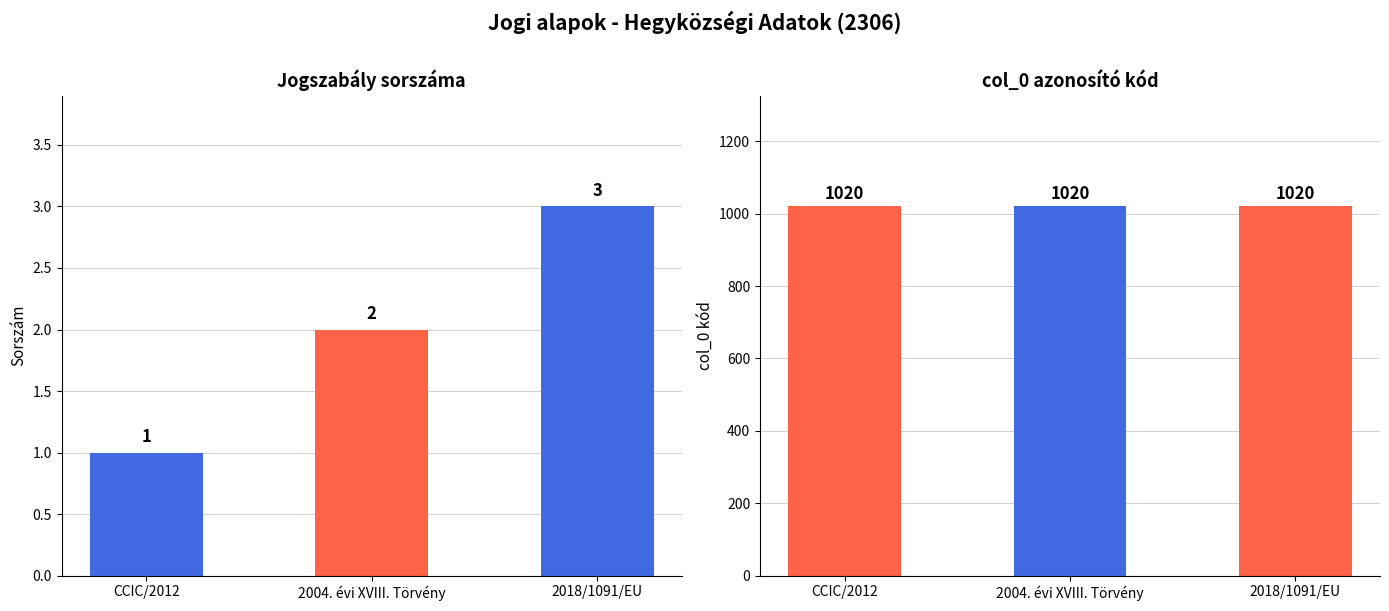

What is the highest value of the Jogszabály száma series?

3